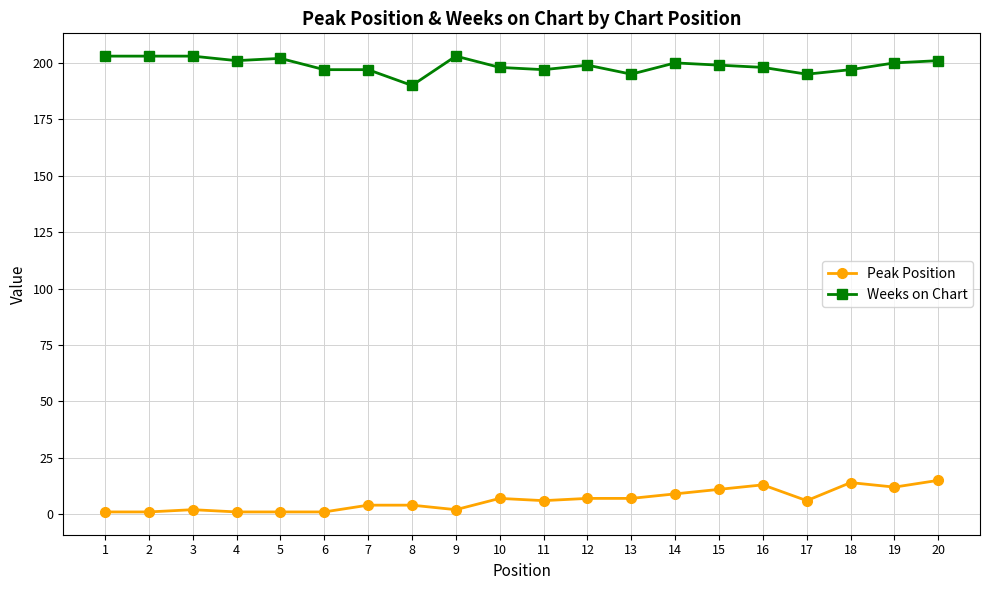

True or false: Peak Position has more than 2 interior local peaks.

True